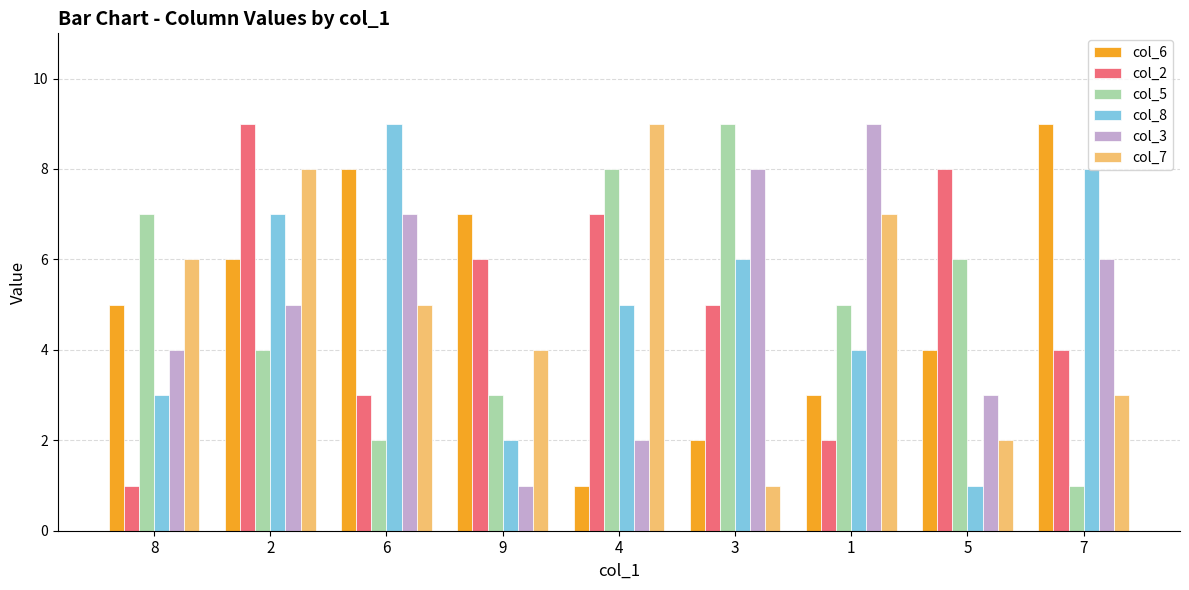

How many series are shown in this chart?

6